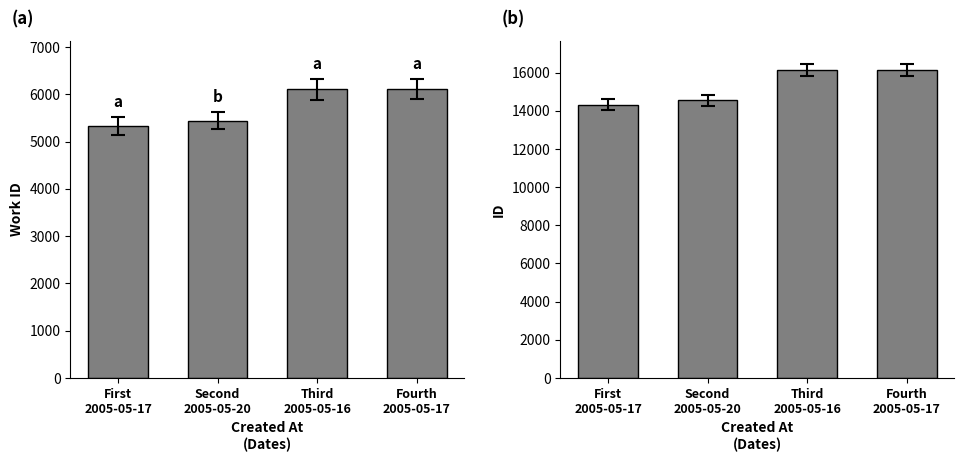

How many distinct data groups are displayed?

2